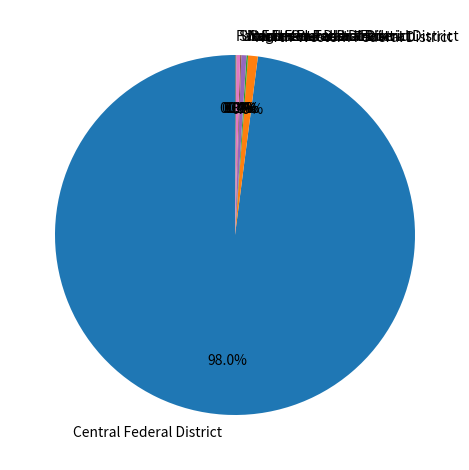

Which slice is the largest?

Central Federal District